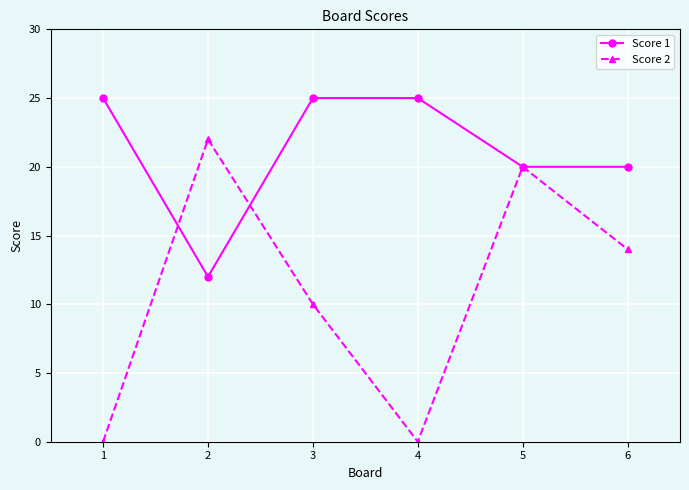

What is the highest value of the Score 1 series?

25